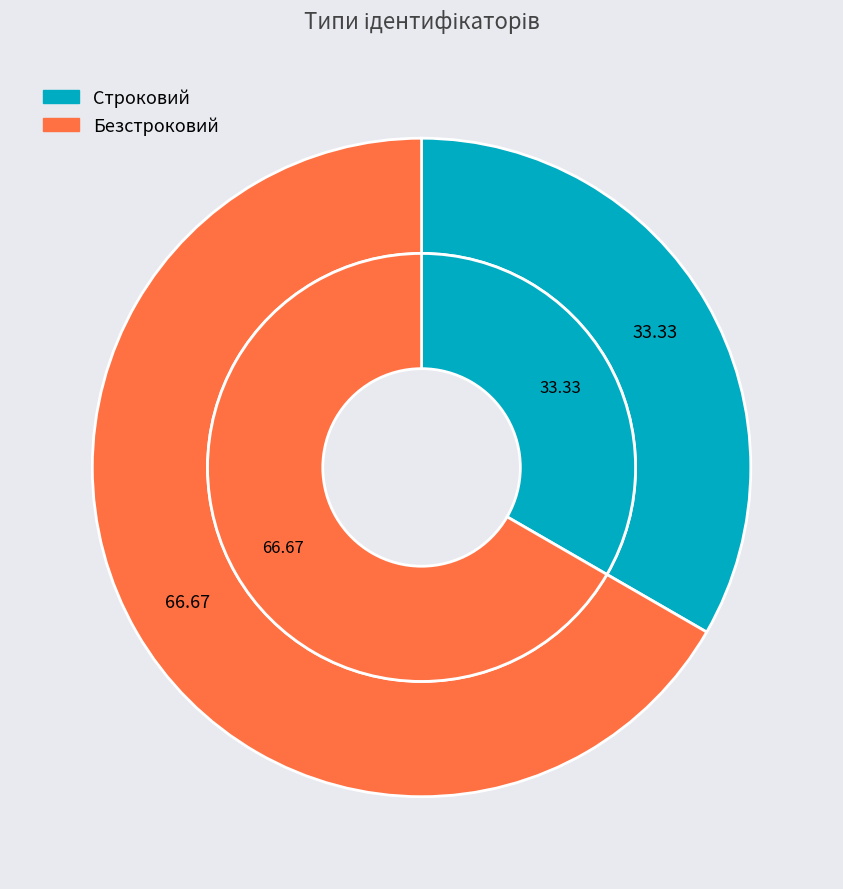

How much of the chart is everything except Безстроковий?

33.3%